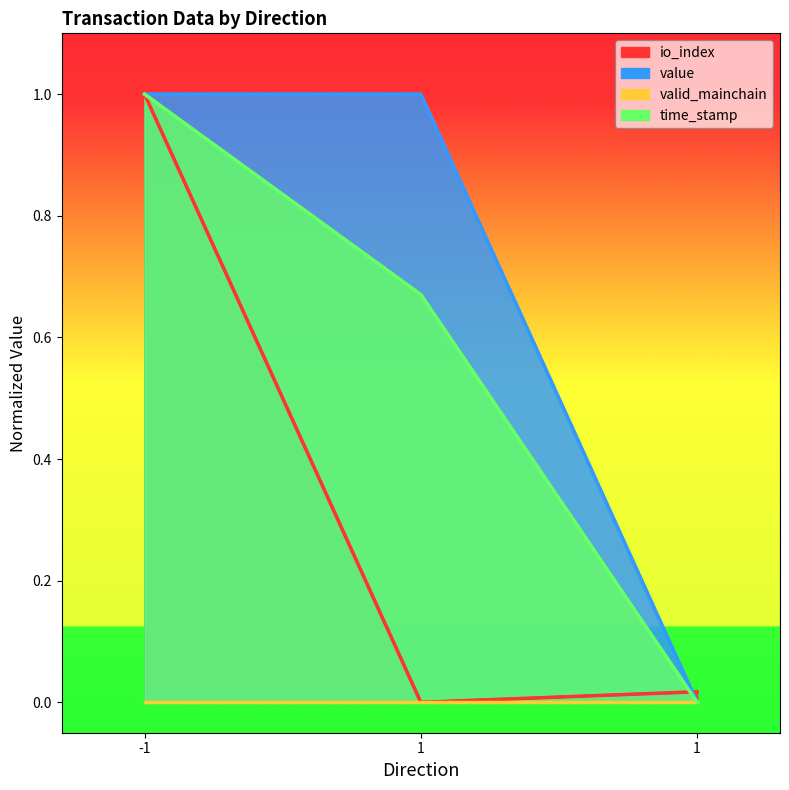

True or false: io_index has a value of 1.0 at -1.

True